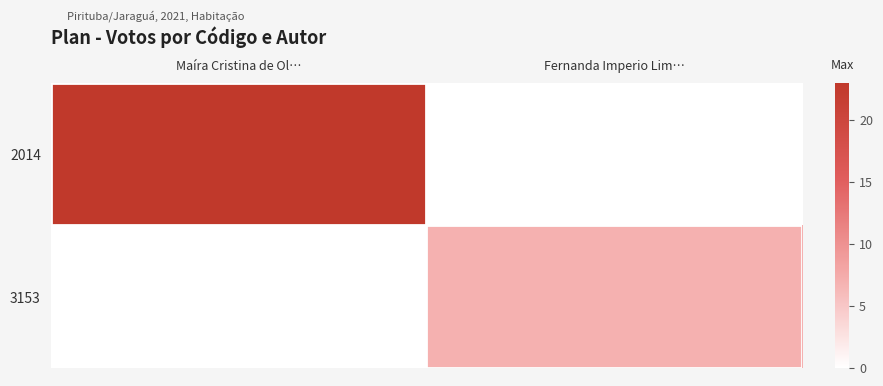

Which series changed the most between Maíra Cristina de Ol… and Fernanda Imperio Lim…?

2014